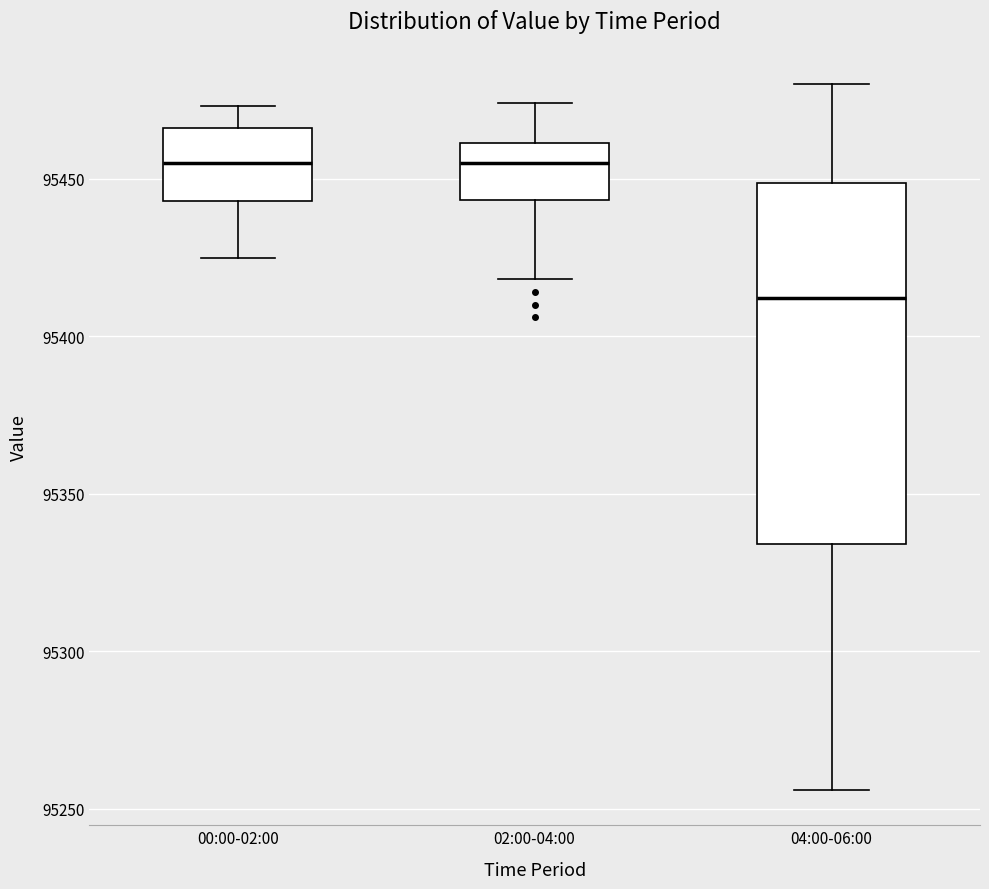

Comparing the boxes themselves (not the whiskers), which one is the tallest?

04:00-06:00